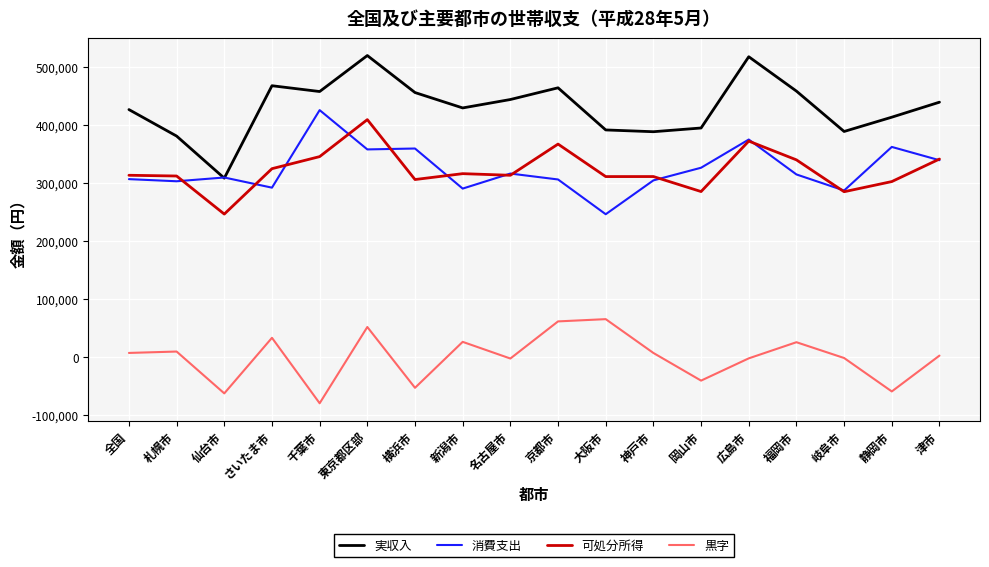

Between 新潟市 and 京都市, which series saw the biggest shift?

可処分所得